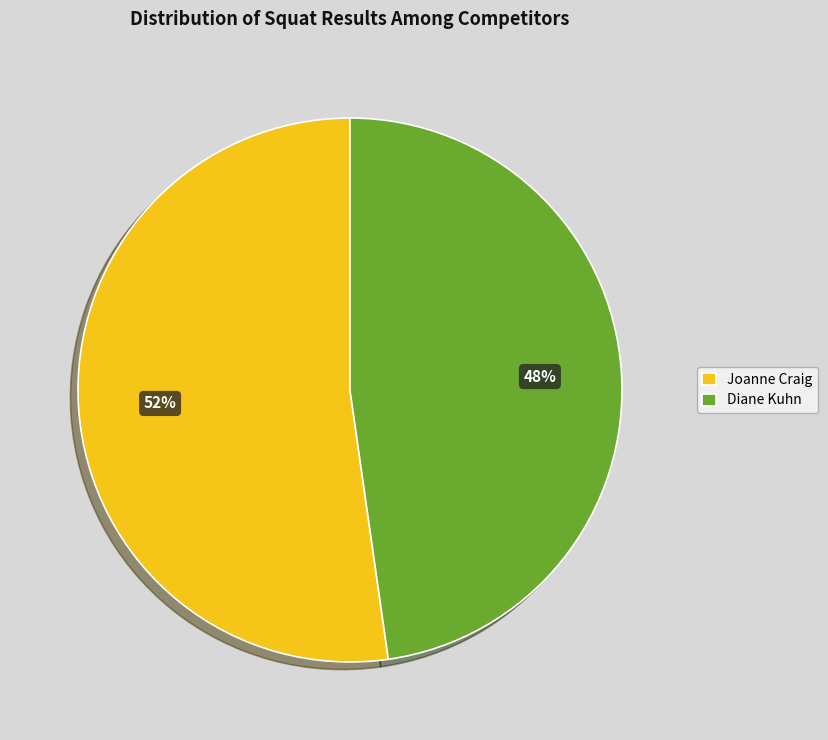

How many segments does this pie chart have?

2